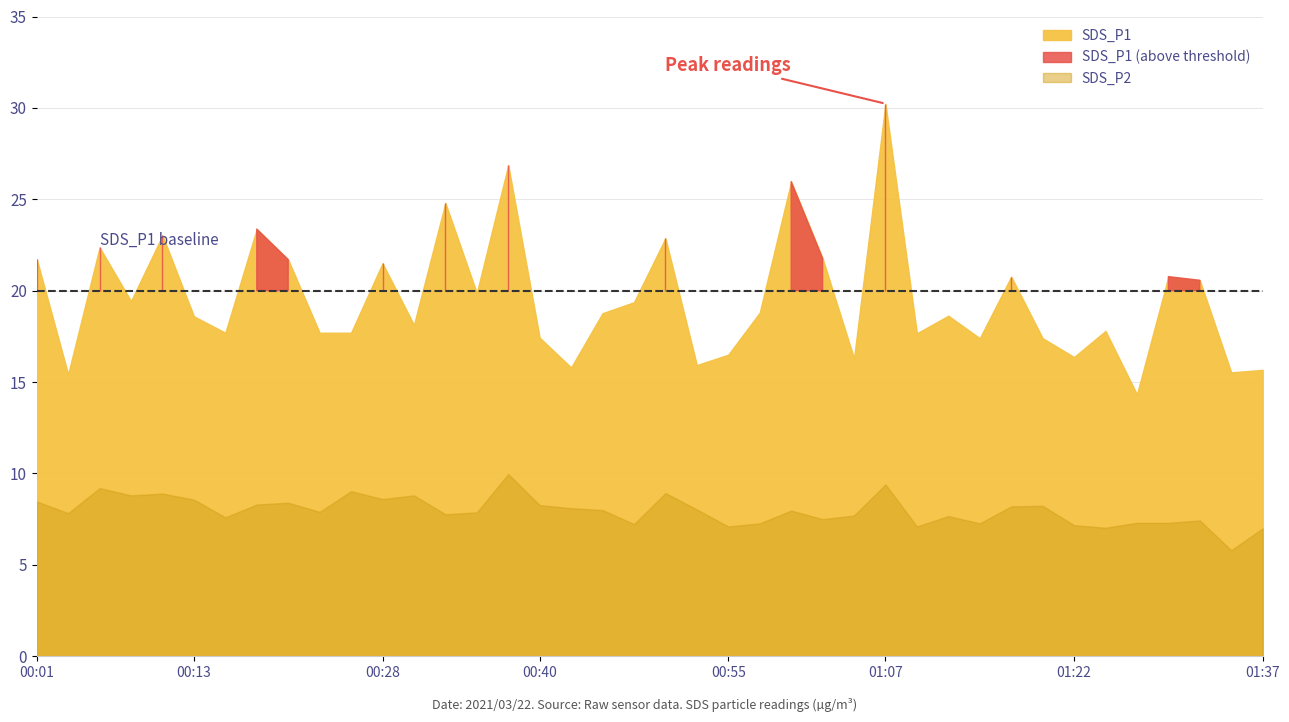

List the labels in order of SDS_P1 value, largest first.

01:07, 00:37, 01:00, 00:33, 00:18, 00:11, 00:50, 00:06, 01:02, 00:01, 00:20, 00:28, 01:17, 01:30, 01:32, 00:35, 00:08, 00:47, 00:57, 00:45, 01:12, 00:13, 00:30, 01:25, 00:15, 00:23, 00:25, 01:10, 00:40, 01:15, 01:20, 00:55, 01:22, 01:05, 00:52, 00:42, 01:37, 01:35, 00:03, 01:27